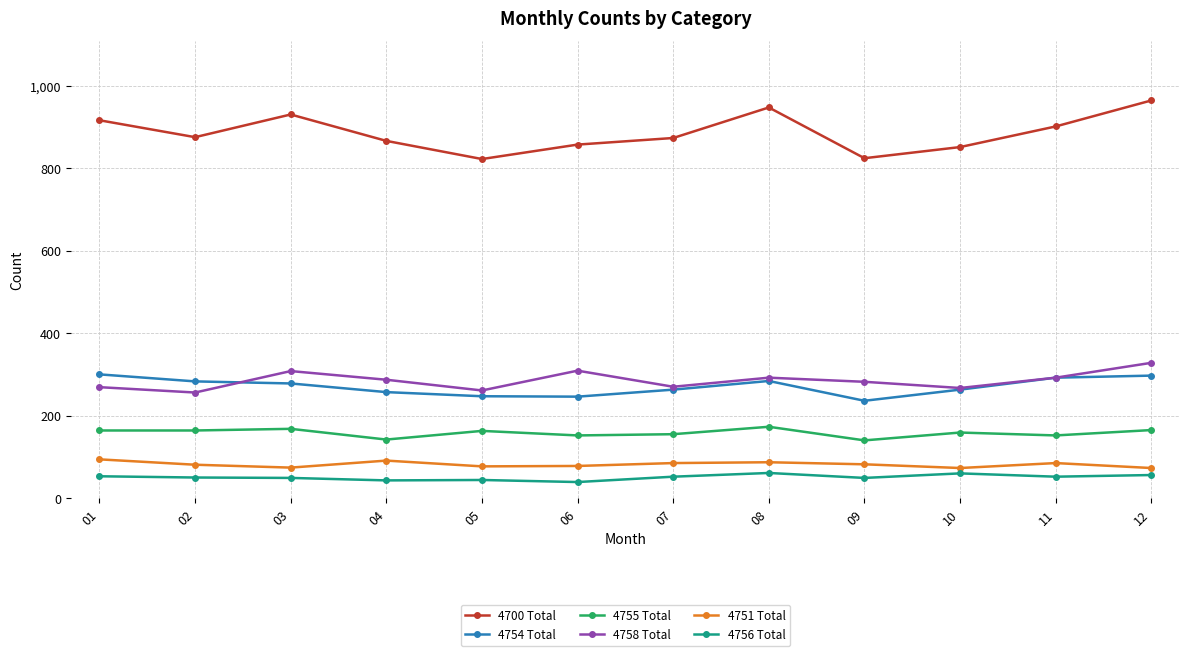

At which category does 4758 Total reach its first local peak?

03